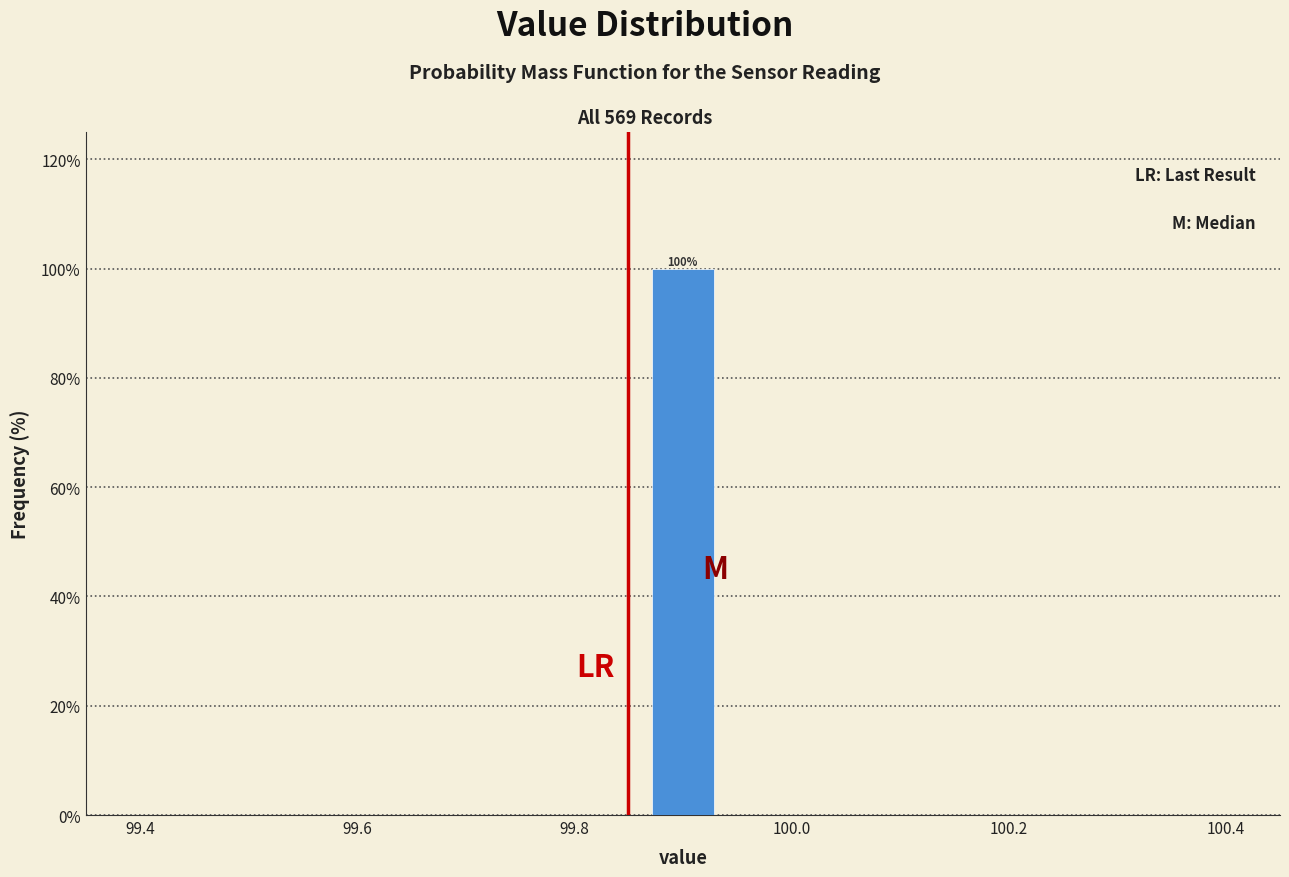

Around what value on the x-axis is the tallest bar? Give the approximate position of its centre, as read against the axis.

99.90